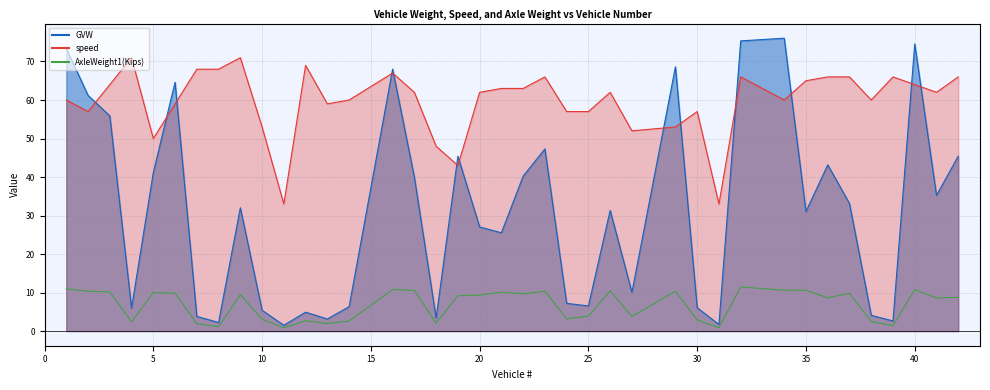

True or false: AxleWeight1(Kips) and GVW intersect in this chart.

False